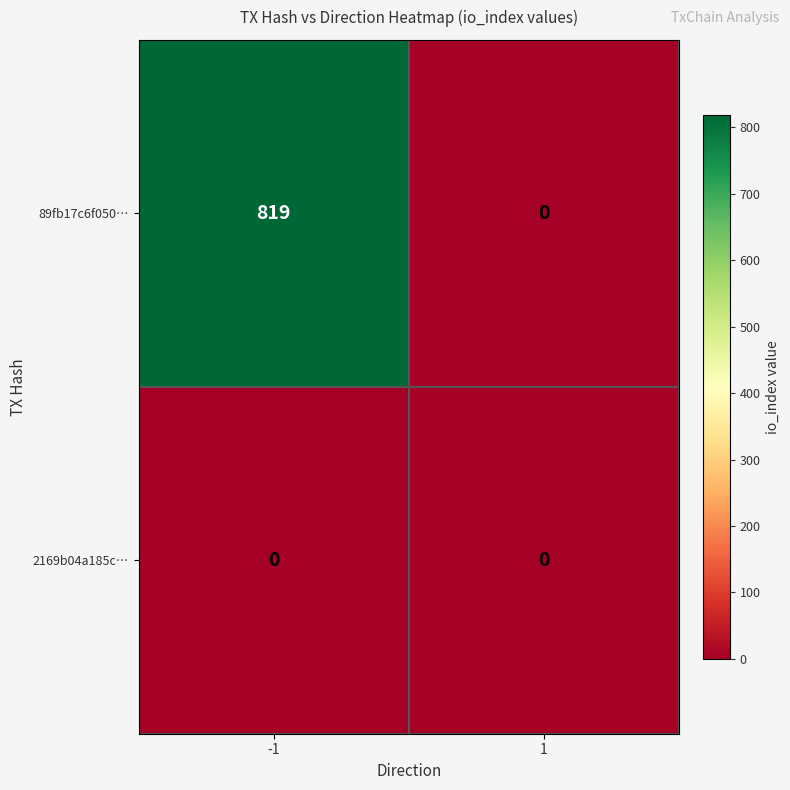

The value of 2169b04a185c… at 1 is 0. True or false?

True